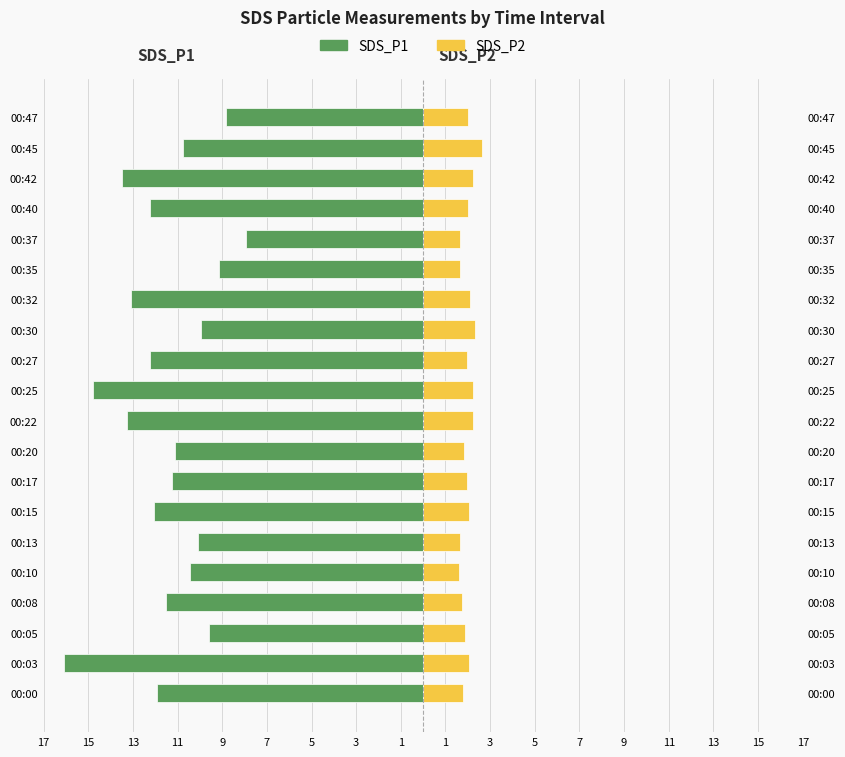

How many data points in SDS_P2 are above 2?

9